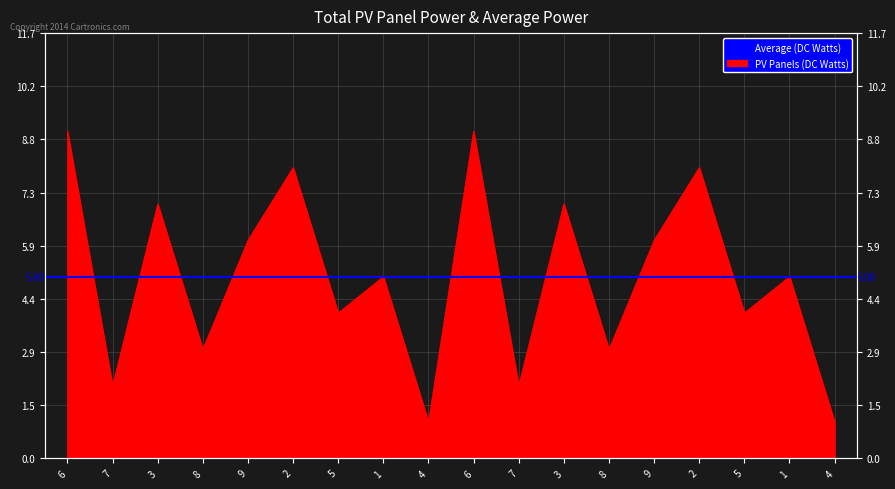

Where is the first local minimum?

7